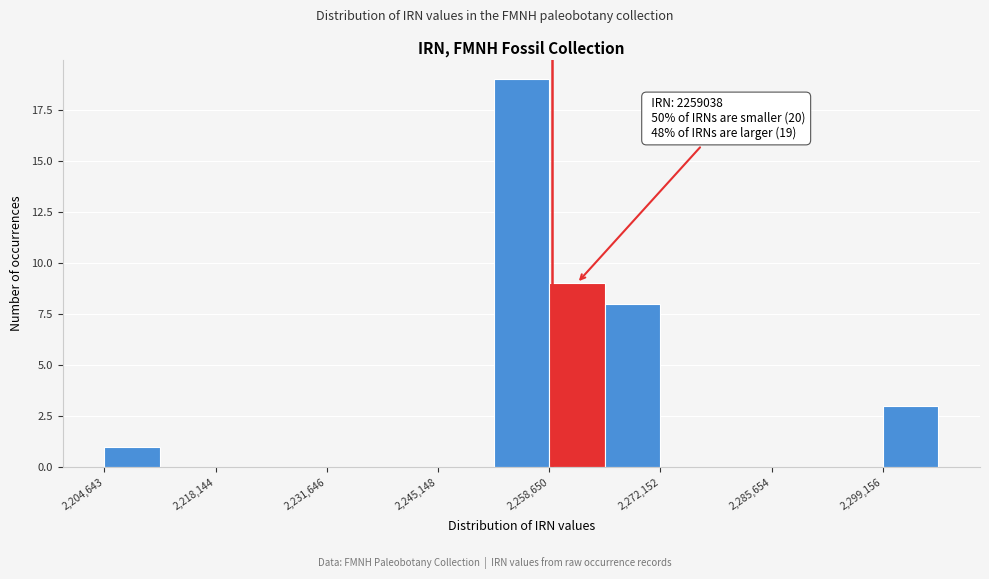

Read against the x-axis, roughly where is the centre of the tallest bar?

2256000